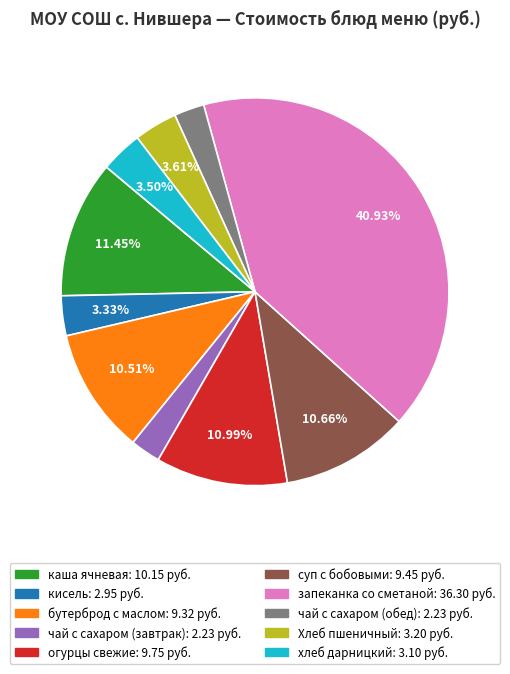

To the nearest percent, what is the difference between the largest and smallest slice percentages?

38%